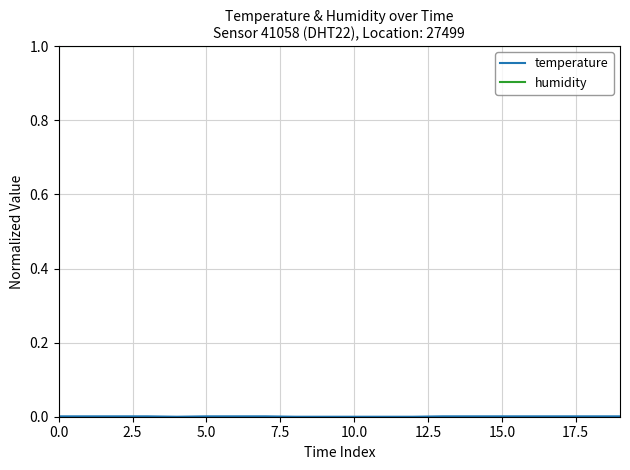

What is the maximum value for humidity?

1.0